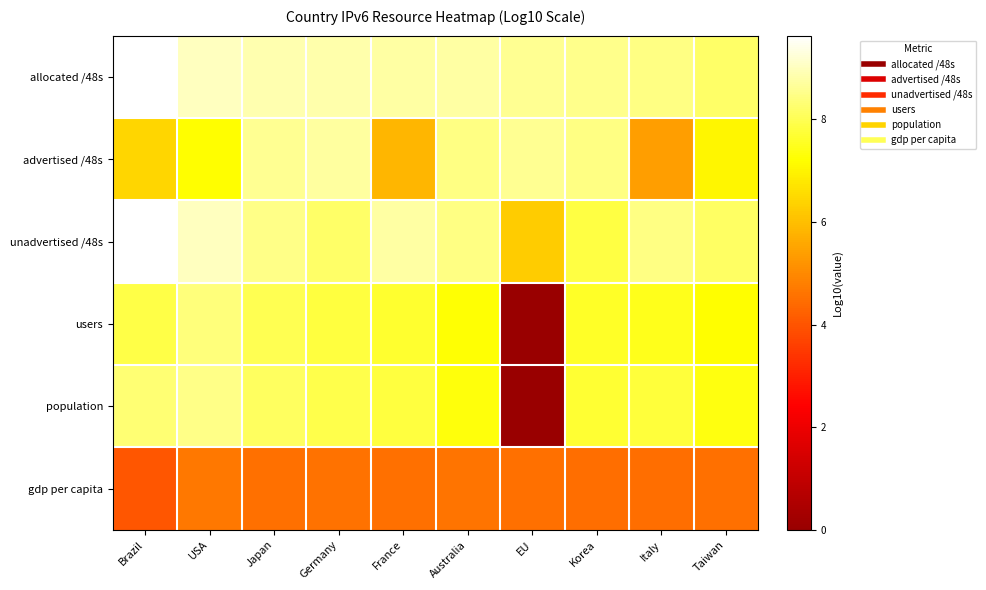

Count the number of data series in this chart.

6